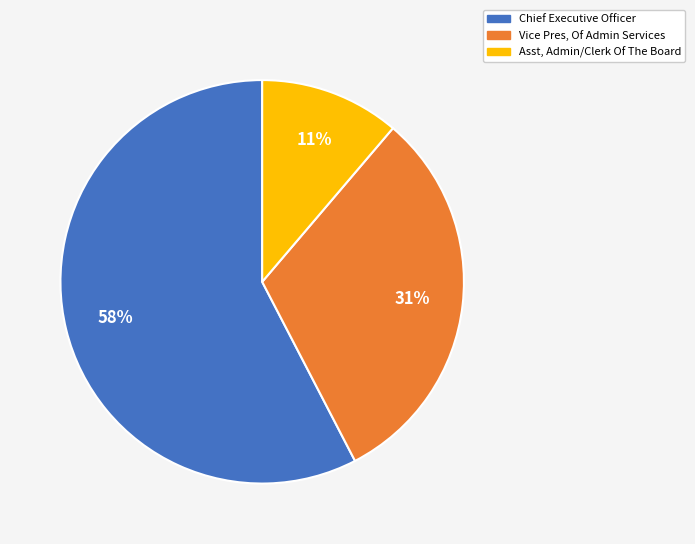

Which category has the smallest portion of the pie?

Asst, Admin/Clerk Of The Board